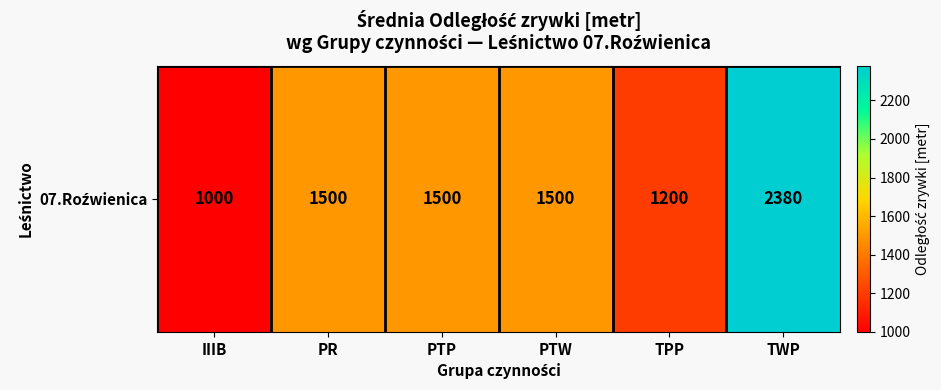

Count the number of categories in the chart.

6